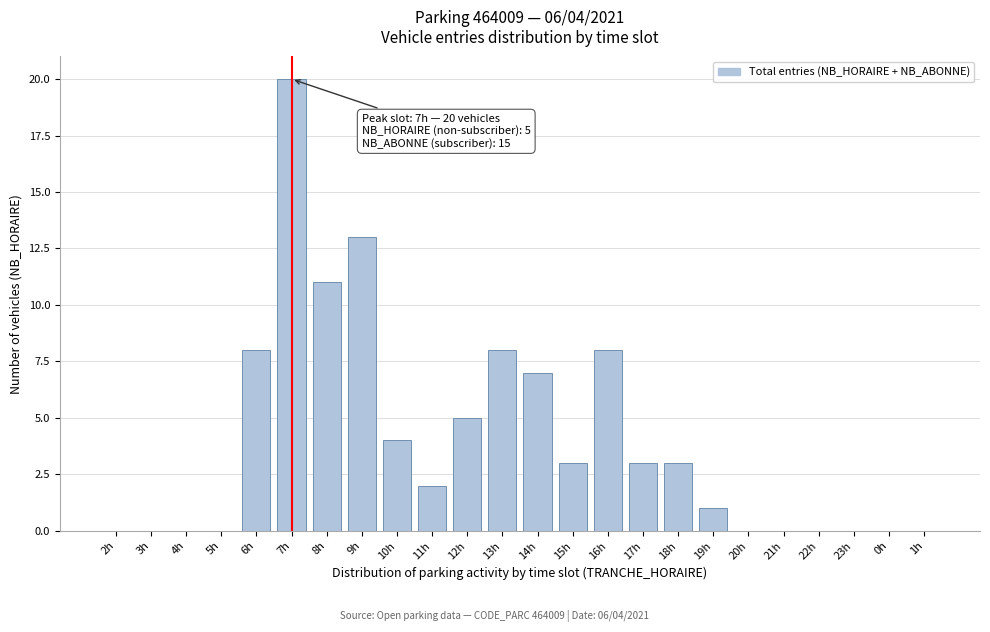

Reading left to right, extract all data points from this chart.

2h=0	3h=0	4h=0	5h=0	6h=8	7h=20	8h=11	9h=13	10h=4	11h=2	12h=5	13h=8	14h=7	15h=3	16h=8	17h=3	18h=3	19h=1	20h=0	21h=0	22h=0	23h=0	0h=0	1h=0